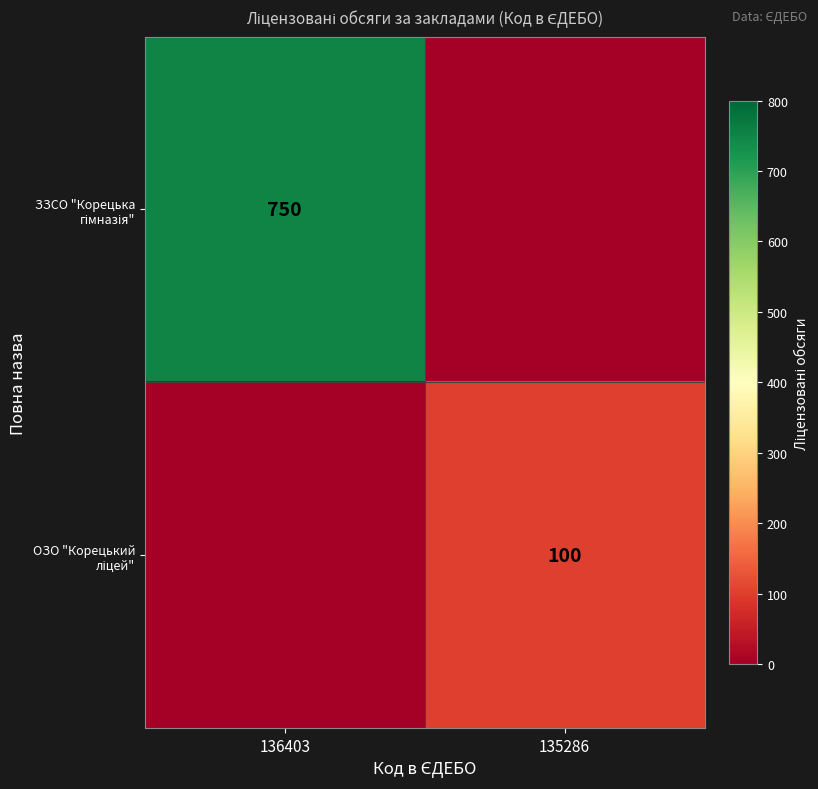

At which category is the sum across all series the highest?

136403